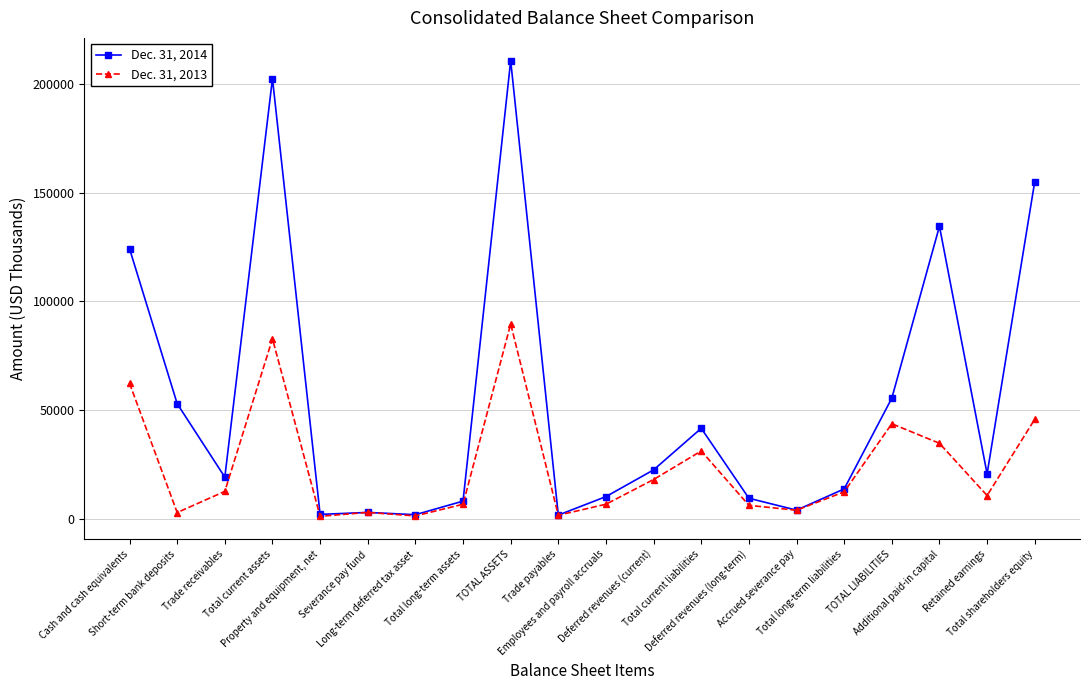

Which series has the widest spread of values?

Dec. 31, 2014